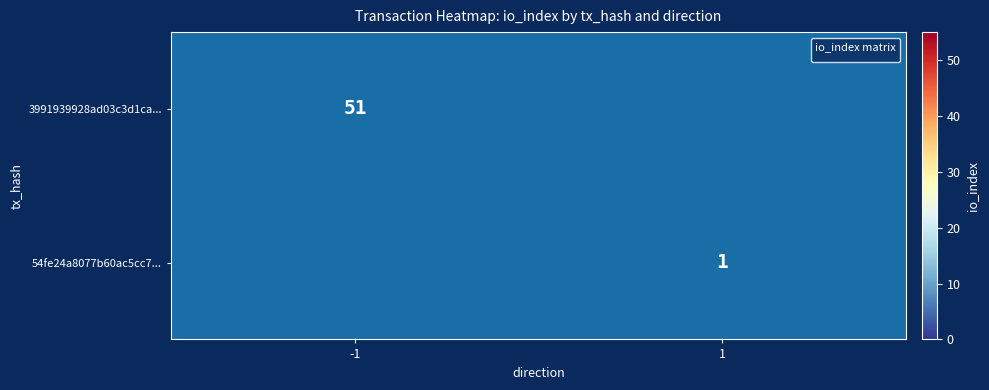

Which series has the largest total across all categories?

3991939928ad03c3d1ca...